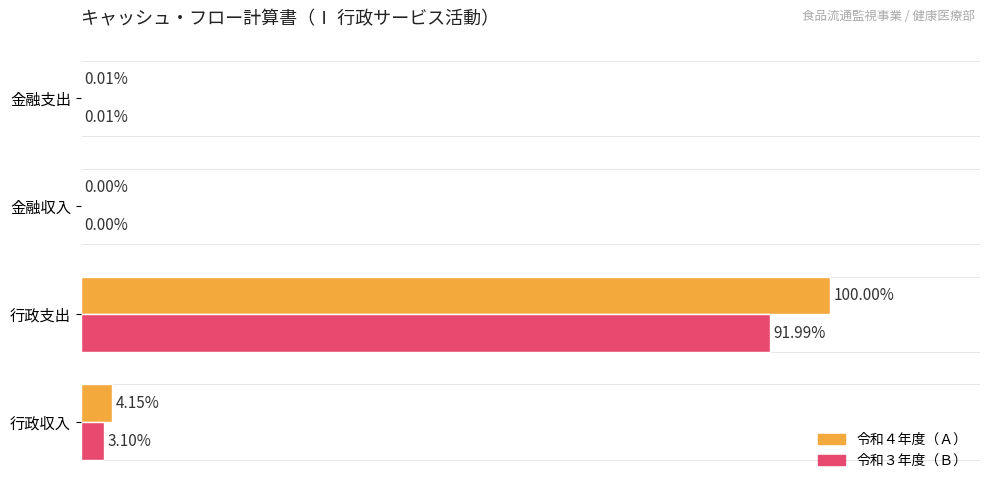

Where is 令和３年度（Ｂ） nearest to the value 45?

行政収入